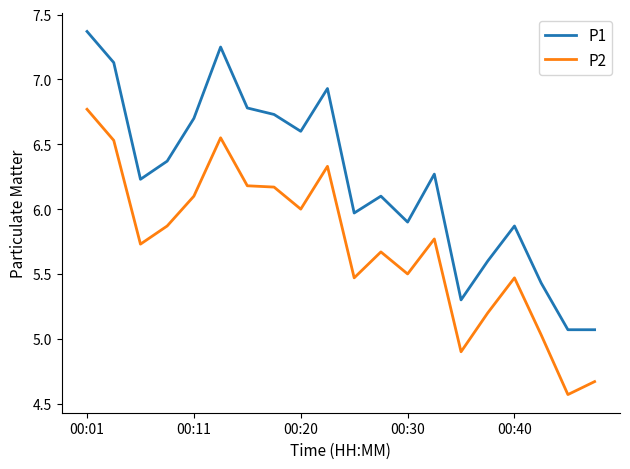

Which series has the widest spread of values?

P1